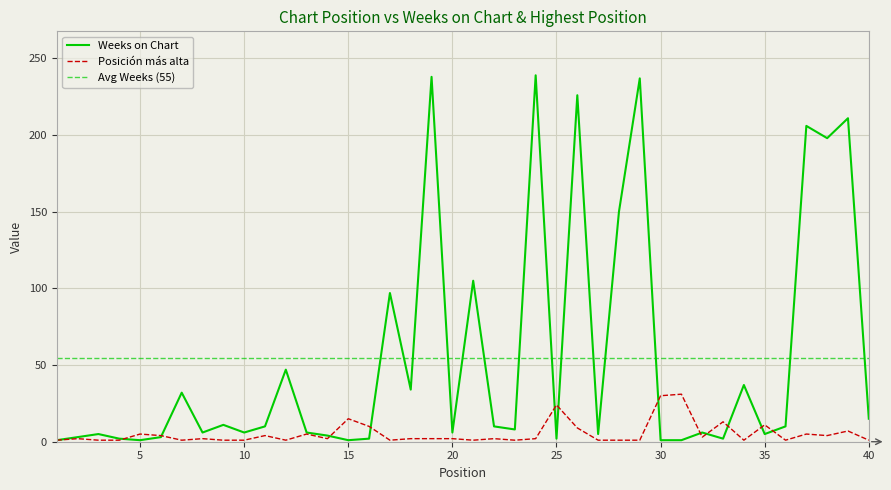

How many intersections are there between Posición más alta and Weeks on Chart?

12